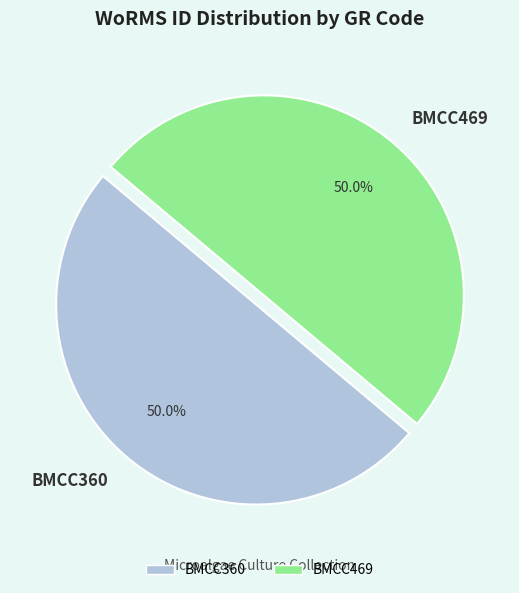

Approximately how many times larger is the value at BMCC360 compared to BMCC469?

1.0